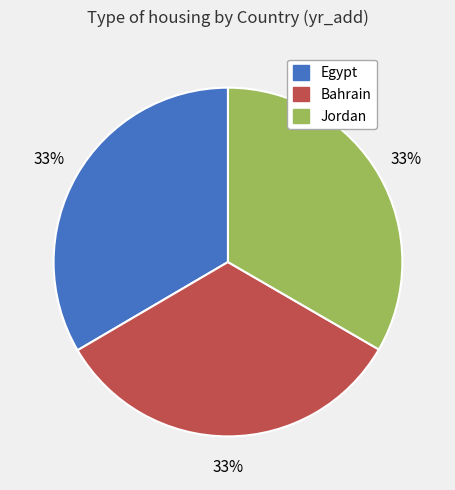

What is the ratio of the value at Bahrain to the value at Egypt?

1.0